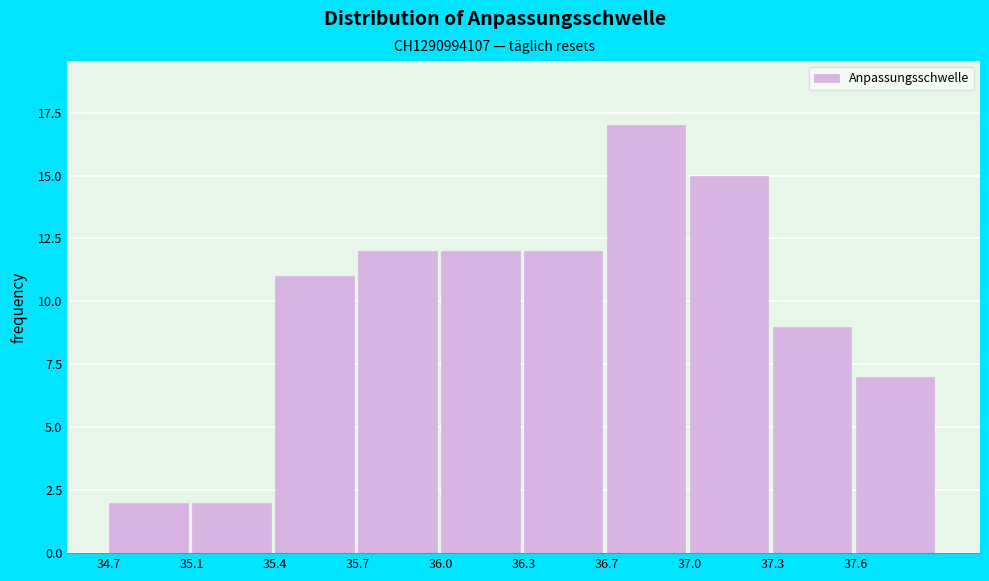

Reading left to right, transcribe all the data shown in this chart.

2	2	11	12	12	12	17	15	9	7